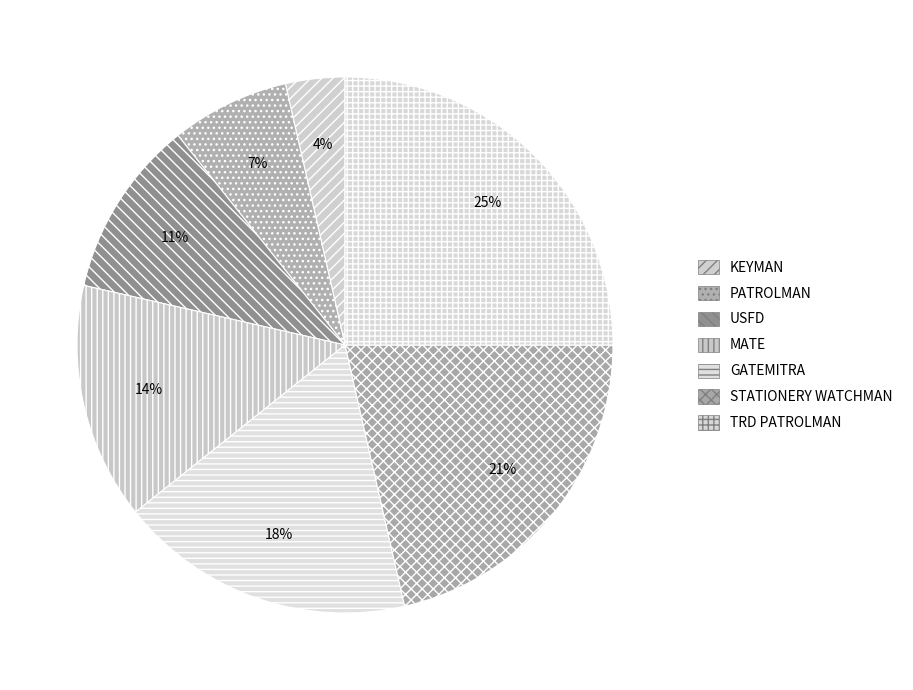

True or false: TRD PATROLMAN accounts for 39% of the total.

False